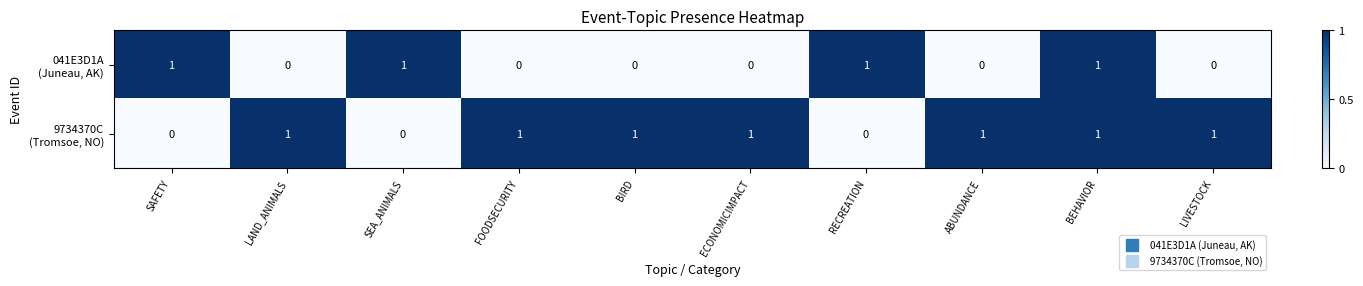

At which category is the sum across all series the highest?

BEHAVIOR